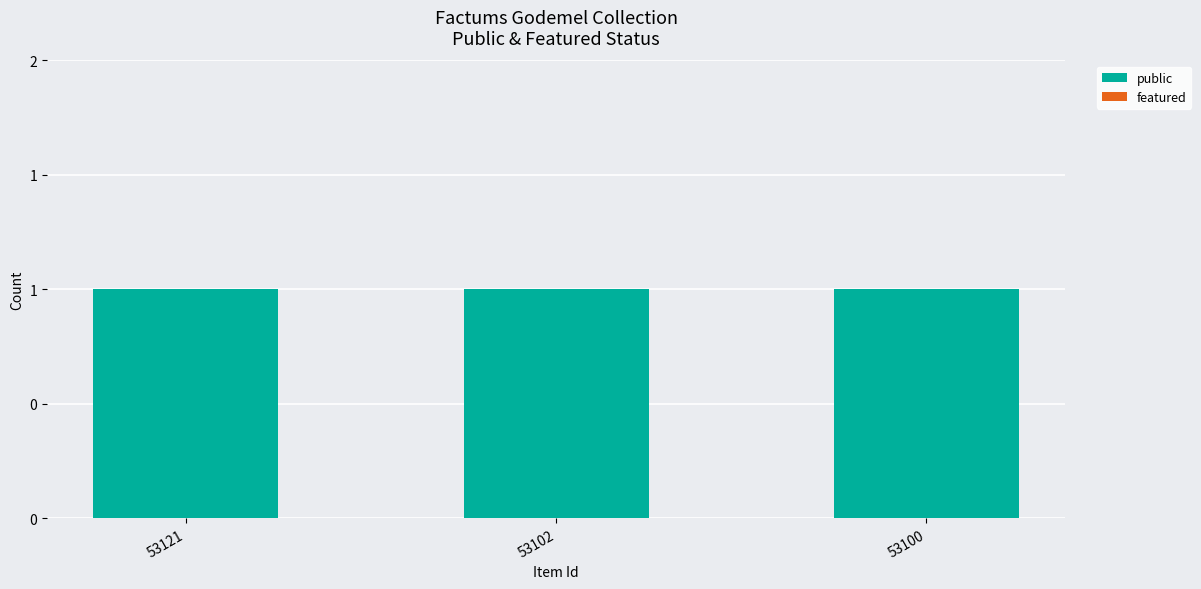

Rank the series at 53102 from highest to lowest value.

public, featured